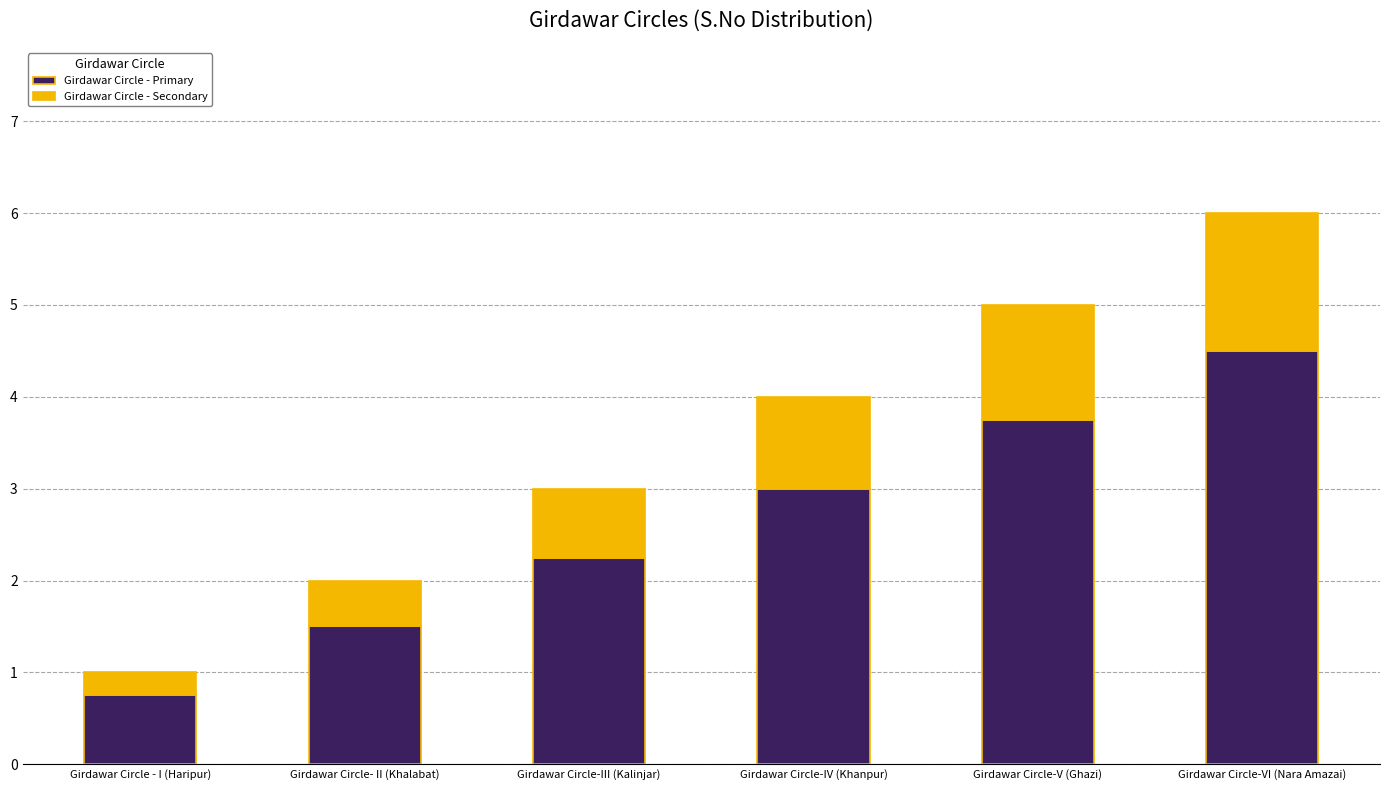

What is the difference between the Girdawar Circle - Primary values at Girdawar Circle-IV (Khanpur) and Girdawar Circle-VI (Nara Amazai)?

1.5